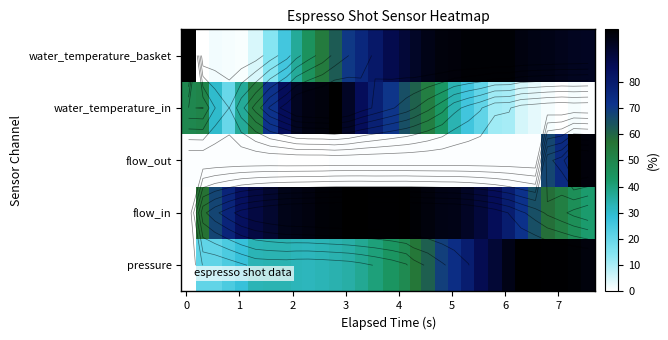

How many data points in pressure are above 44?

16